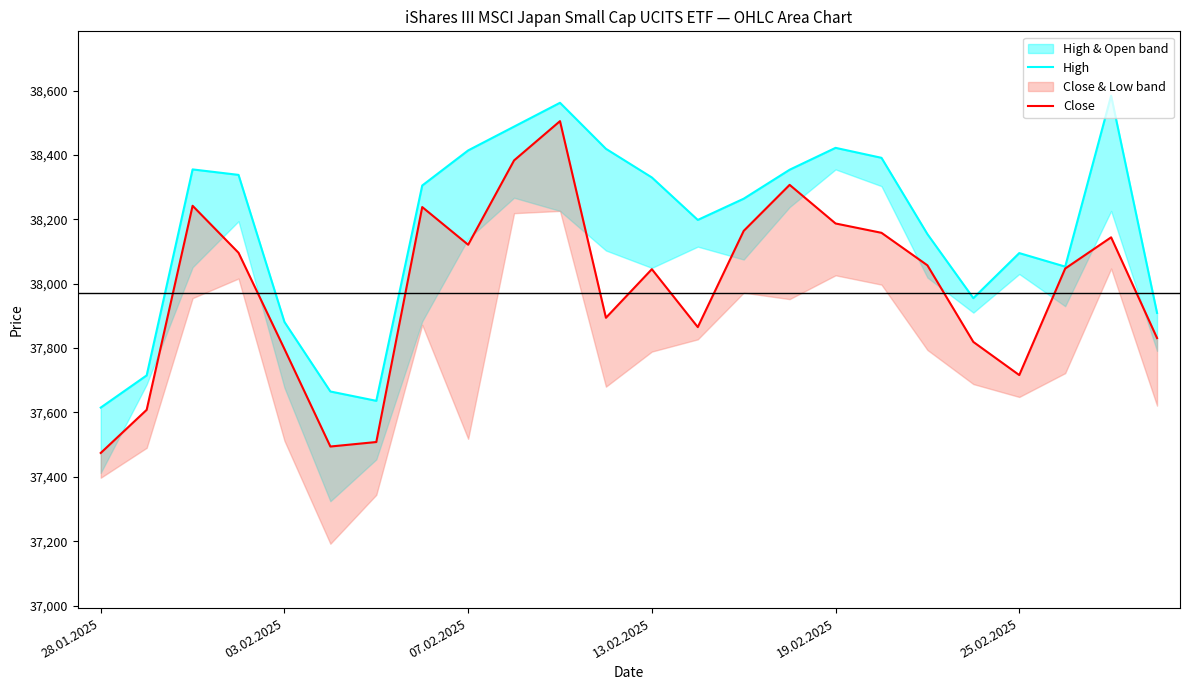

True or false: High and Close intersect in this chart.

False